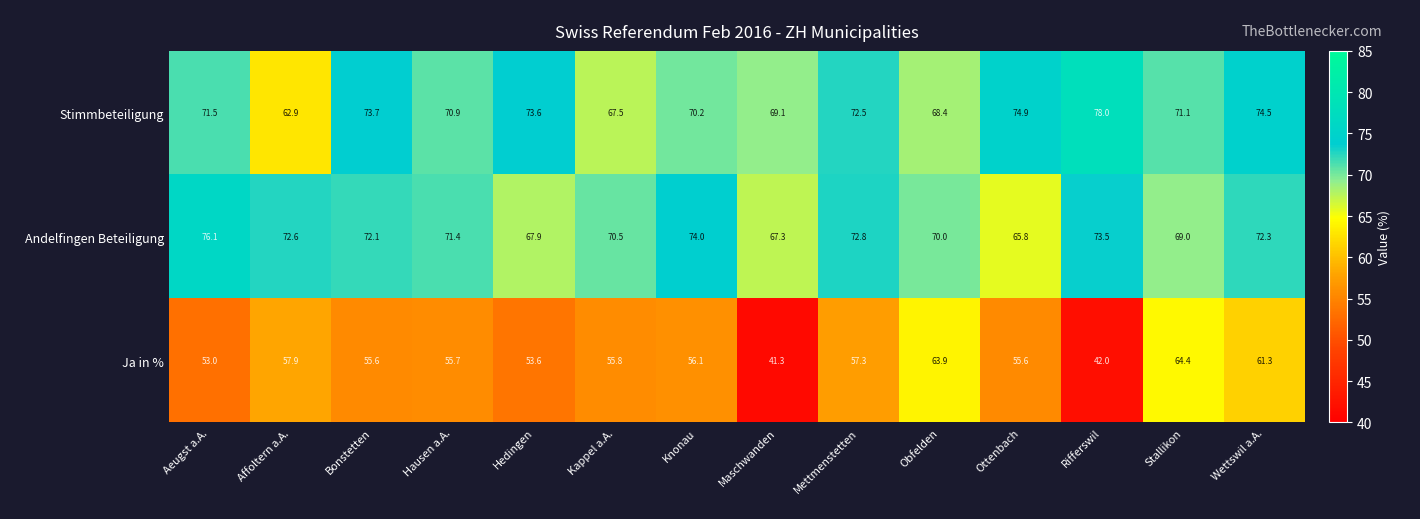

Is the value of Ja in % at Knonau greater than the value of Andelfingen Beteiligung at Knonau?

No